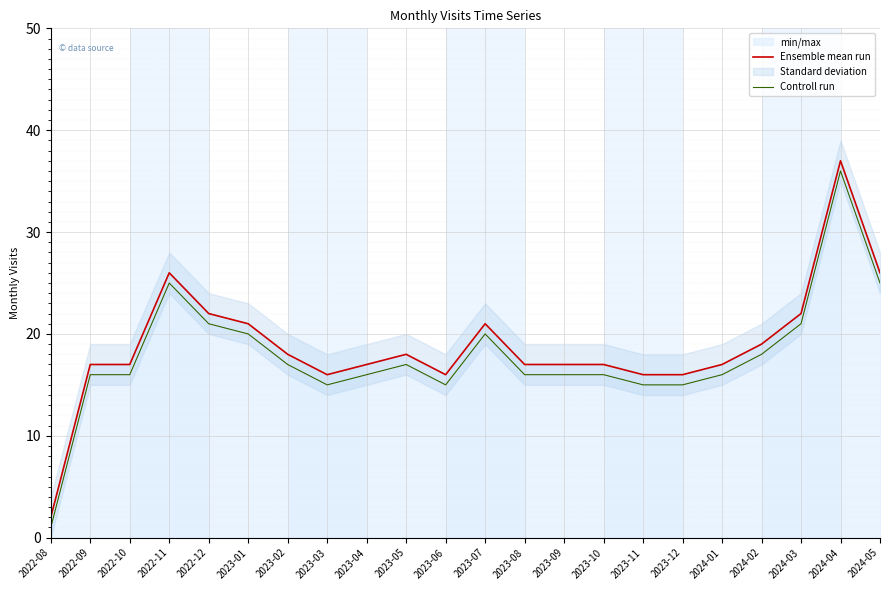

Is the value of Ensemble mean run at 2023-04 greater than the value of Controll run at 2023-01?

No